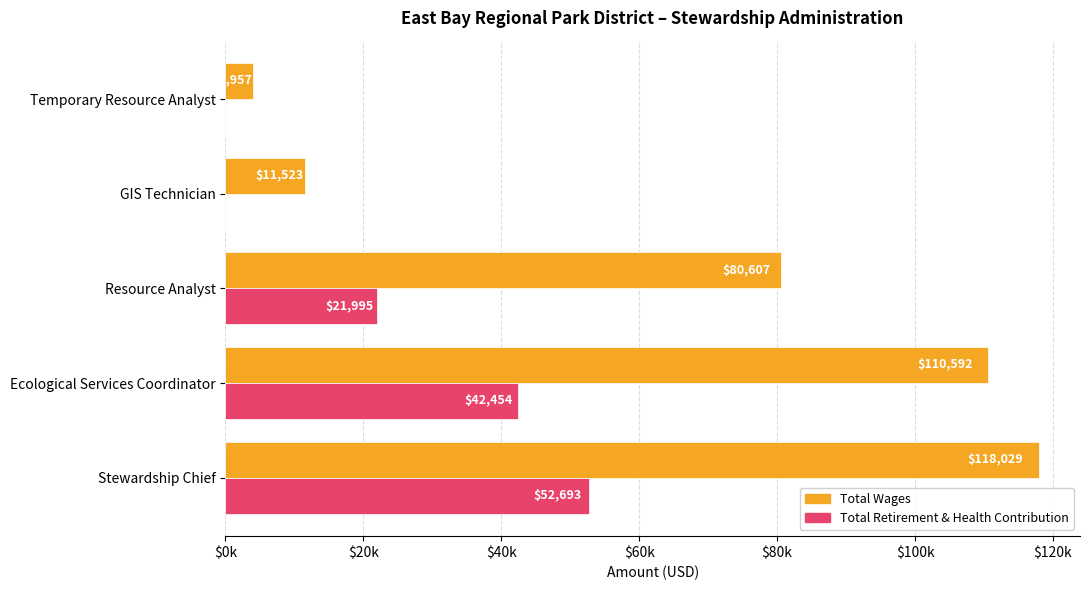

What are all the series names shown in the legend?

Total Wages, Total Retirement & Health Contribution